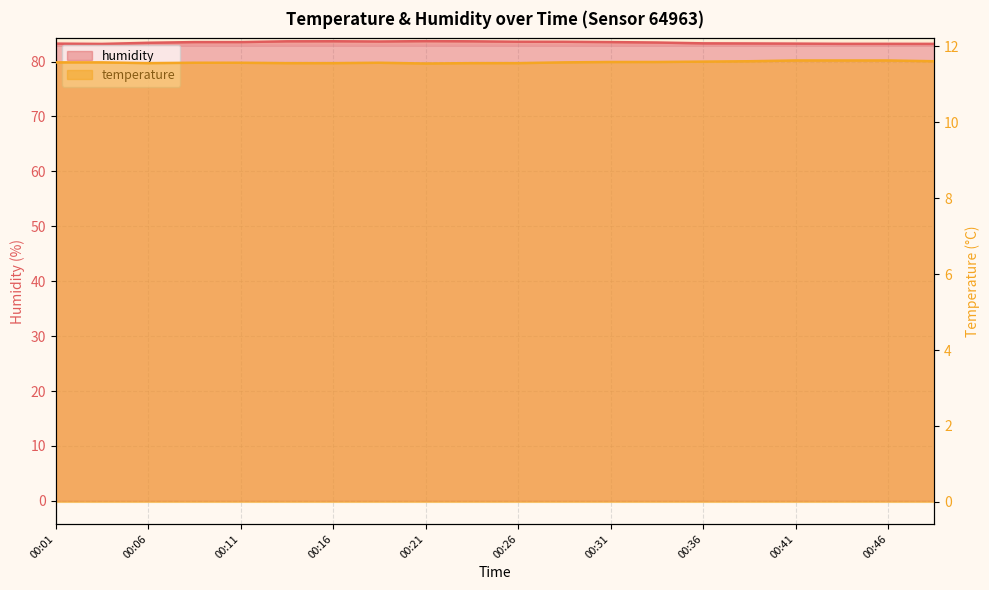

What is the value of the temperature point at the 17th from the left?

11.6